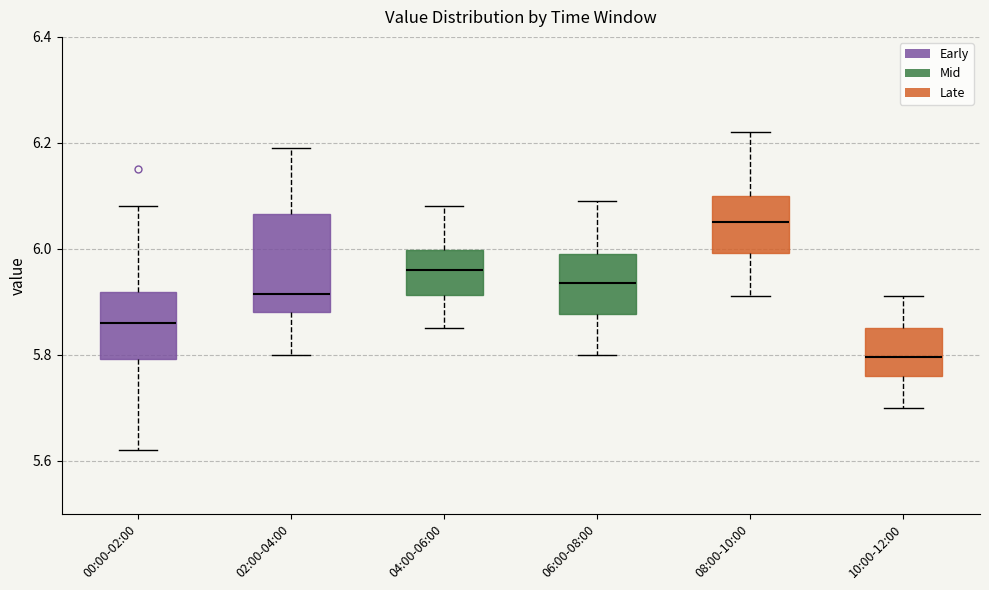

Where is the upper edge of the box for 06:00-08:00 on the y-axis? The values are not printed on the chart, so give them approximately, as read against the axis.

6.00